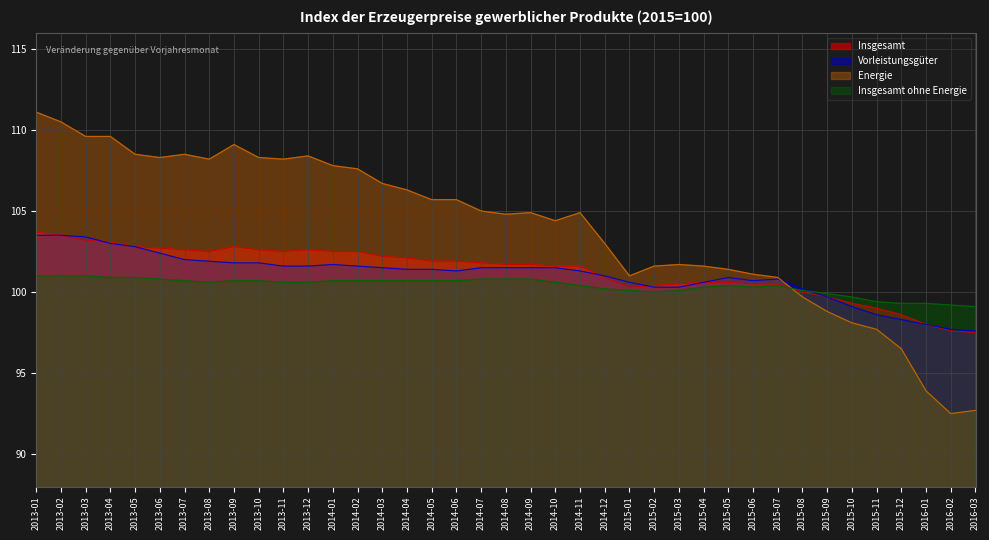

At which label does Vorleistungsgüter first exceed 101?

2013-01